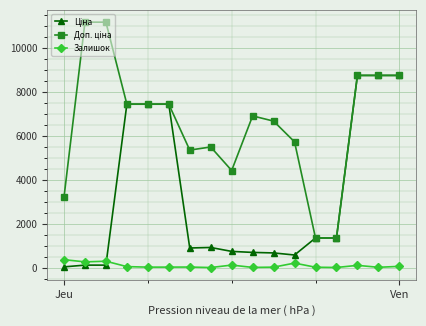

What is the maximum value shown in the chart?

11182.0